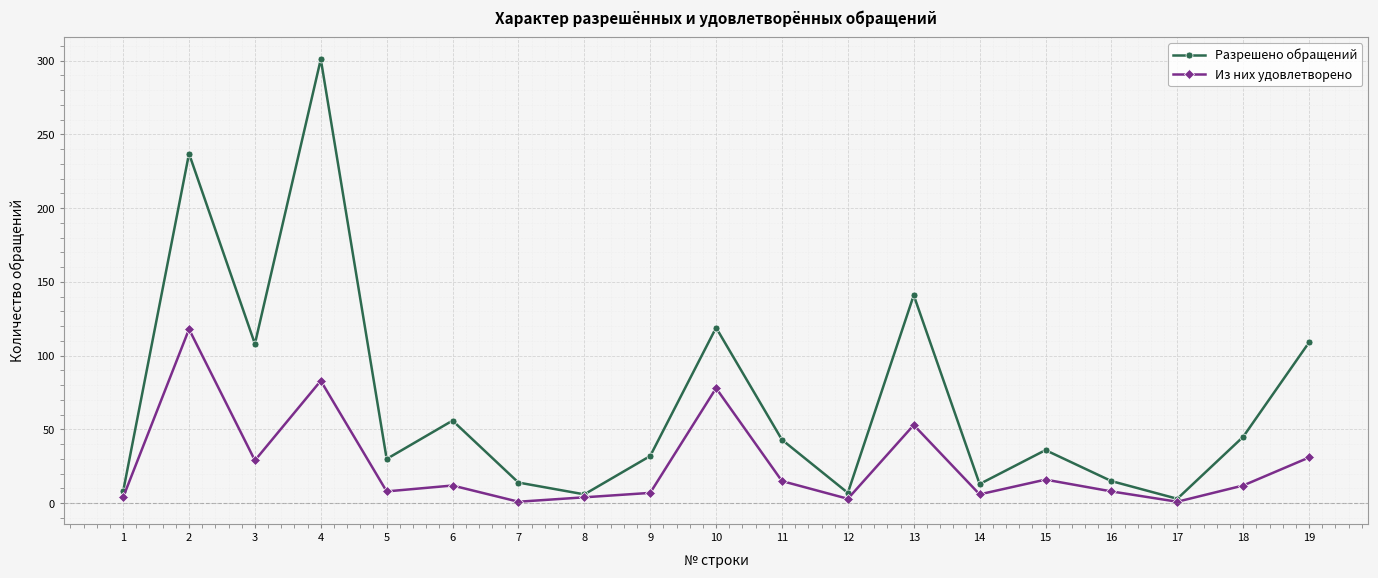

What is the value of the Разрешено обращений point at the 15th from the left?

36